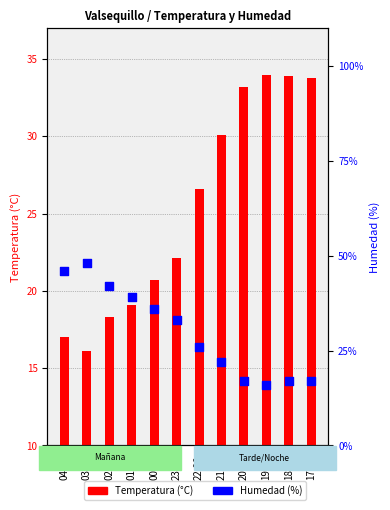

Which series has the largest total across all categories?

Humedad (%)